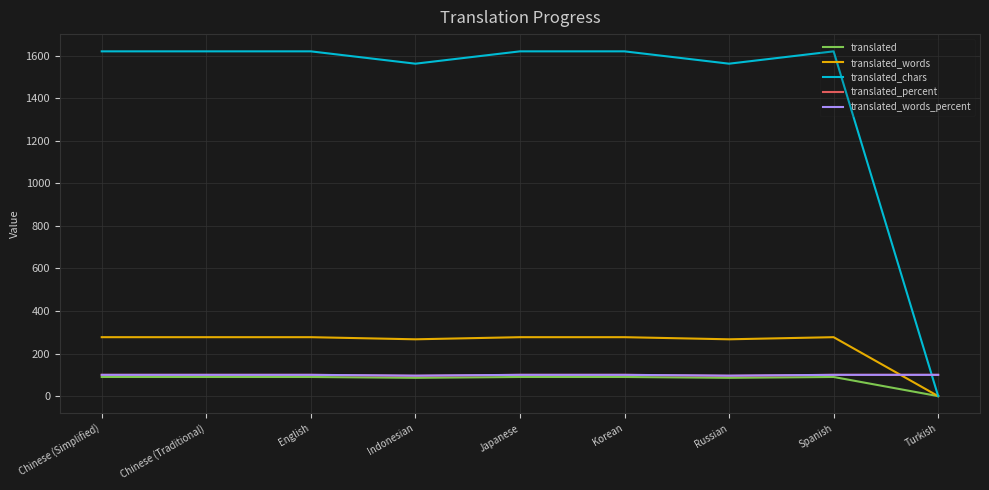

How many lines are shown in the chart?

5